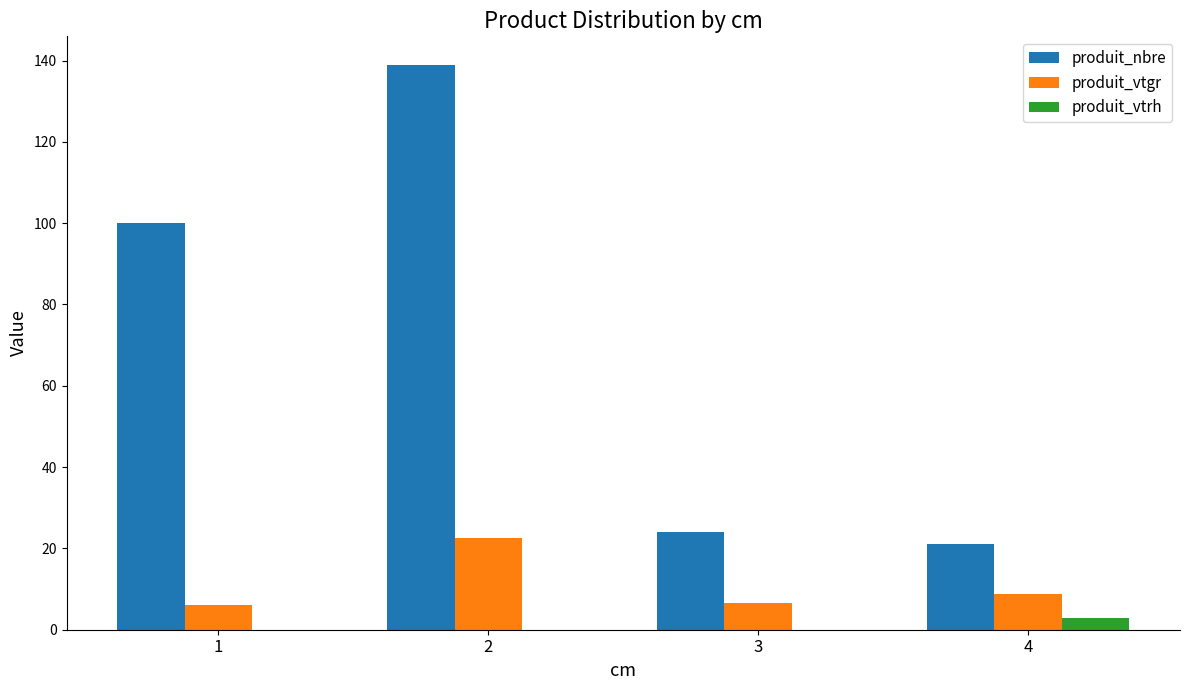

Which series has the largest total across all categories?

produit_nbre